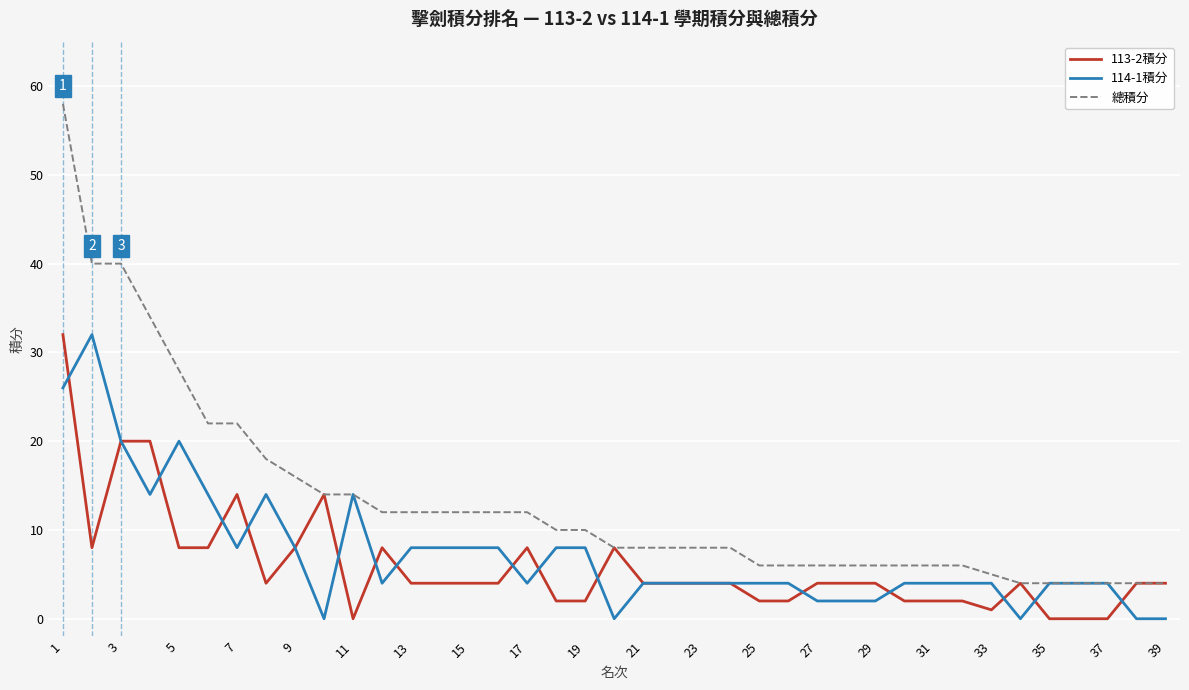

Which series has the widest spread of values?

總積分